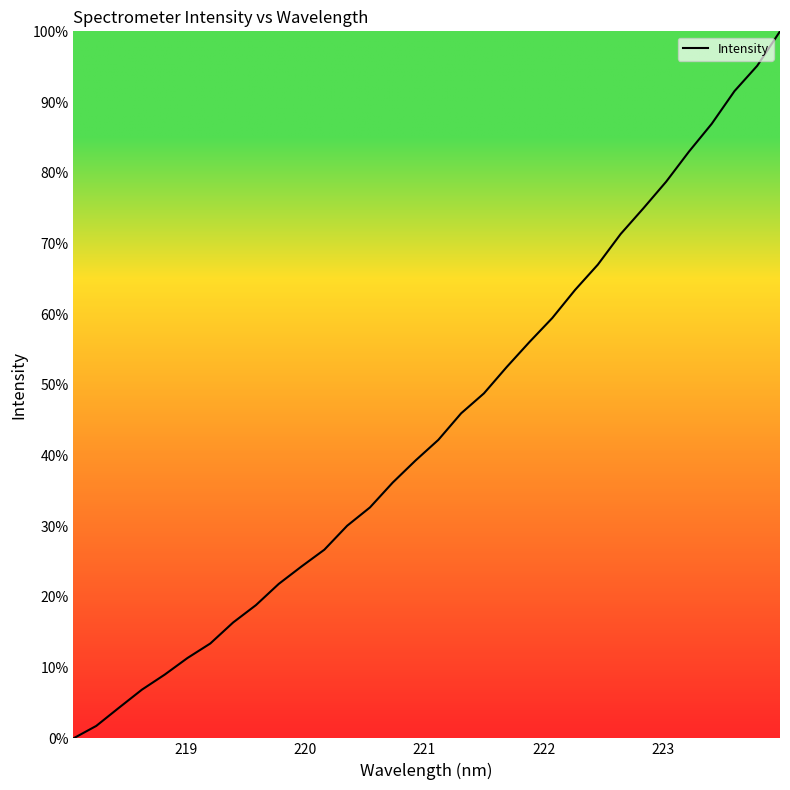

What is the maximum value shown in the chart?

100.0